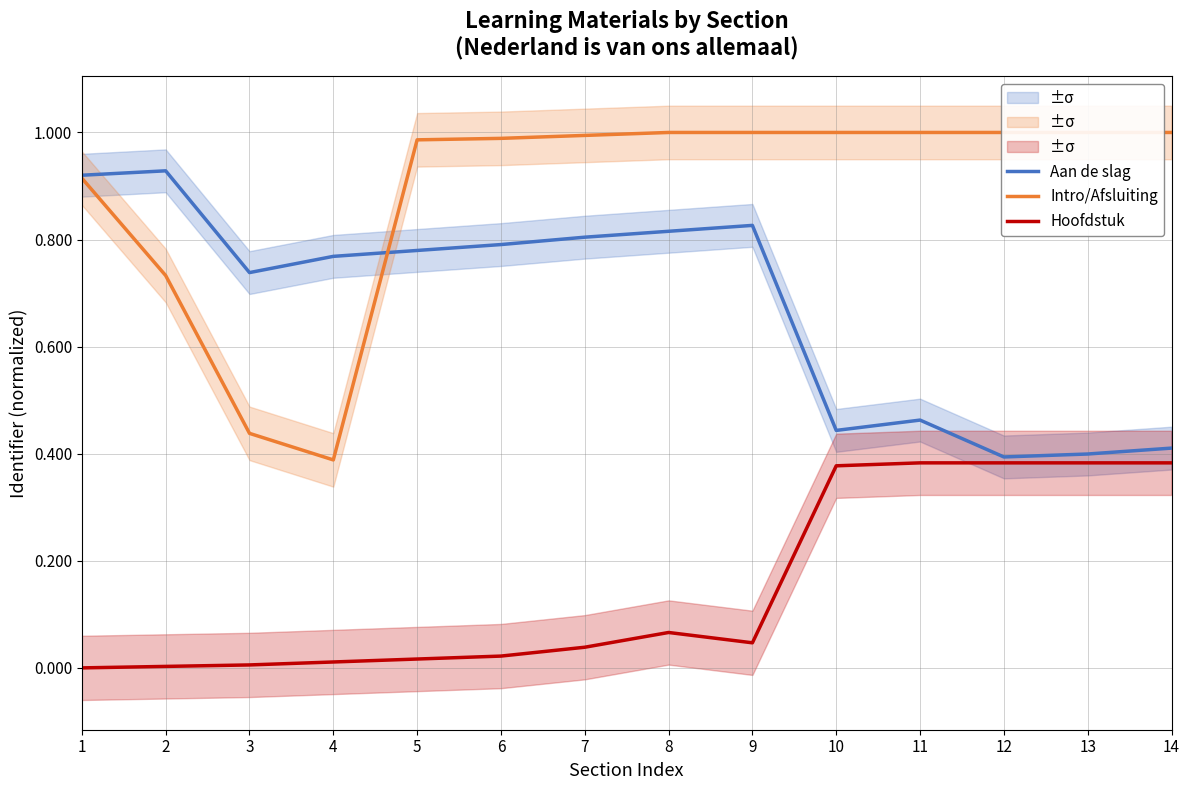

What is the value of the Hoofdstuk point at the 13th from the left?

0.4